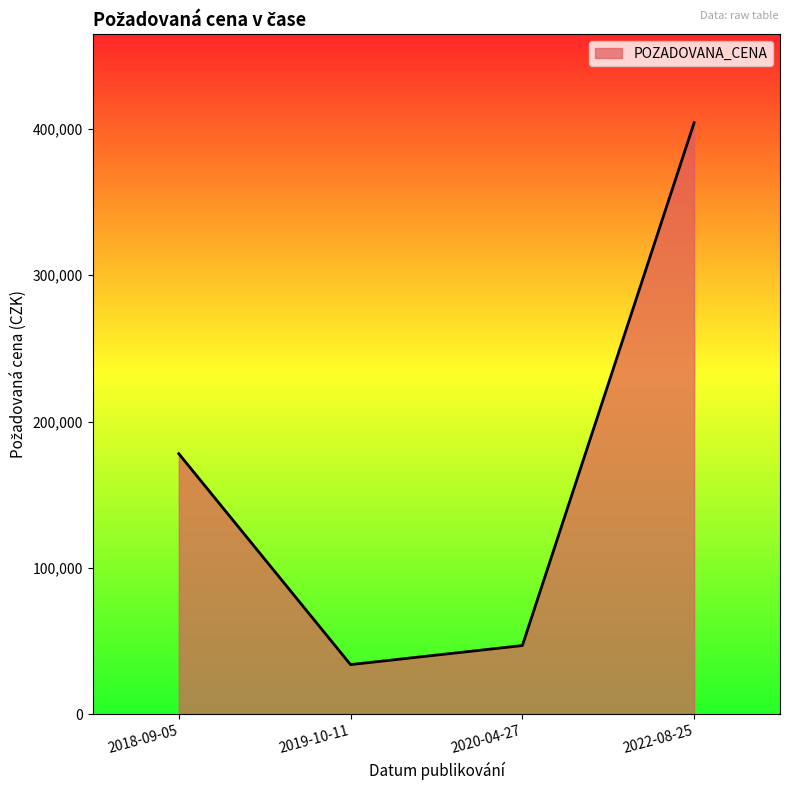

What is the difference between the maximum and second lowest values?

357000